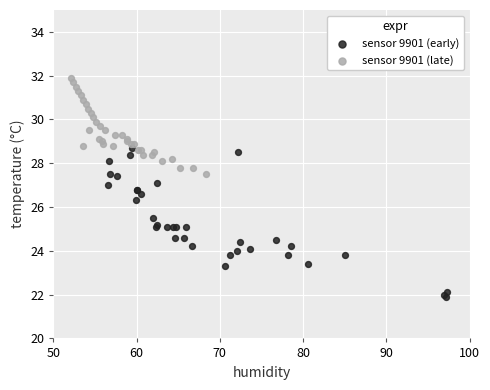

What are all the series names shown in the legend?

sensor 9901 (early), sensor 9901 (late)